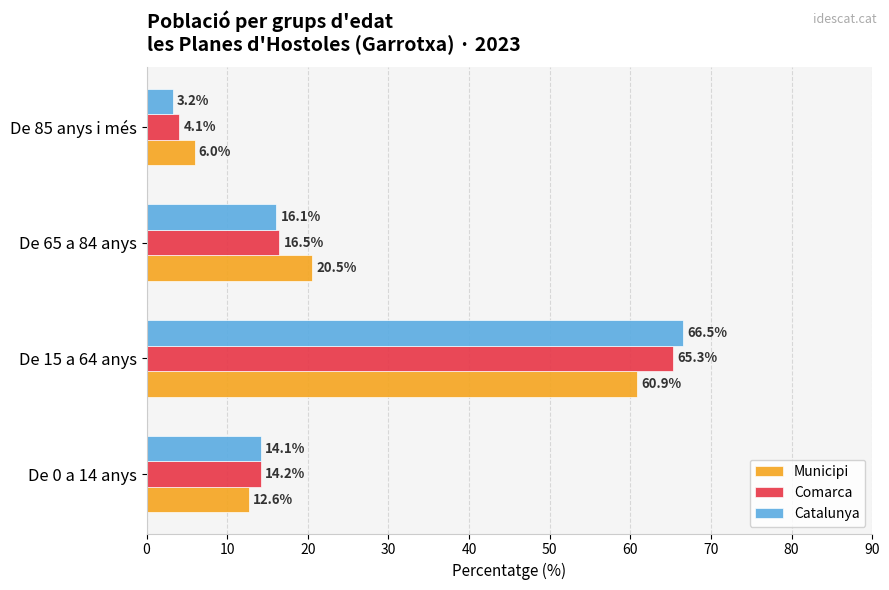

What is the difference between the maximum and minimum values in the Comarca series?

61.2